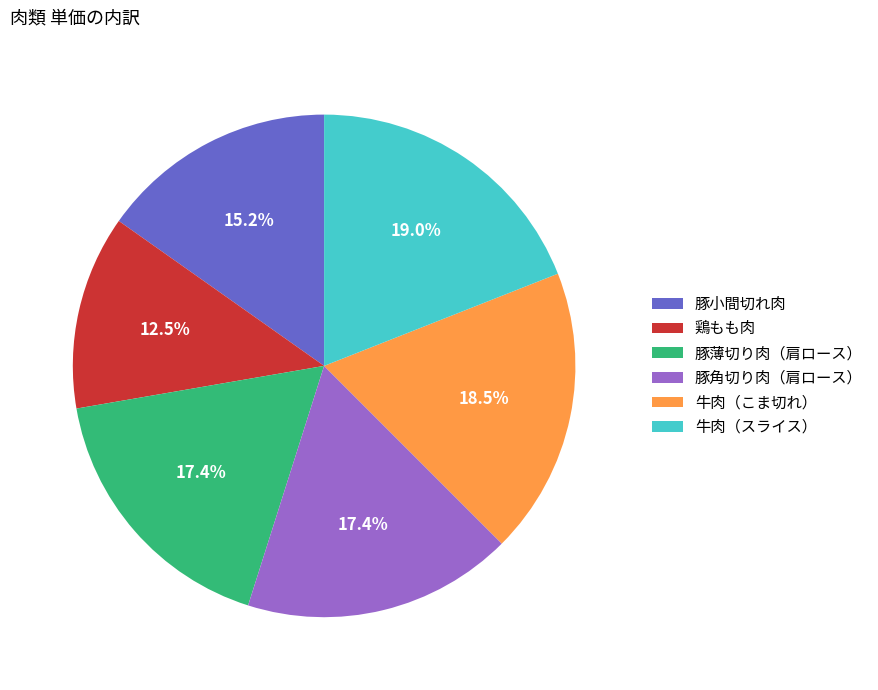

To the nearest percent, what is the difference between the 豚薄切り肉（肩ロース） and 牛肉（こま切れ） slice percentages?

1%